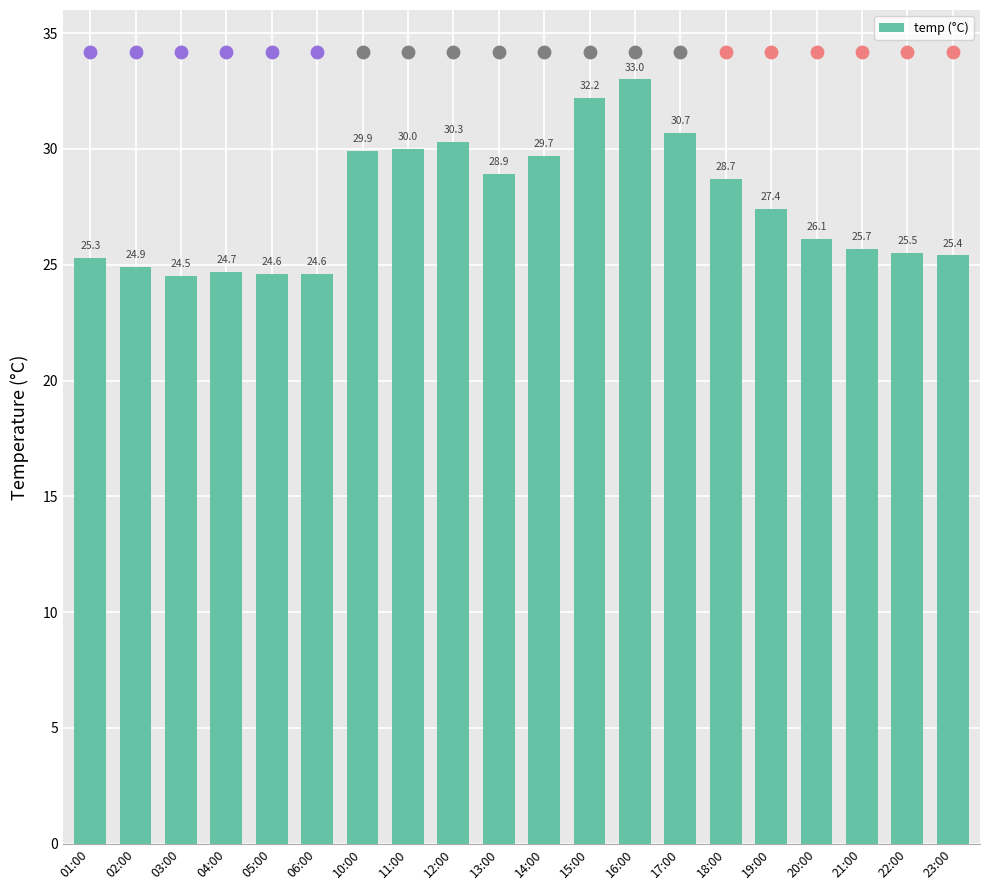

What is the change in value from 16:00 to 20:00?

-6.9